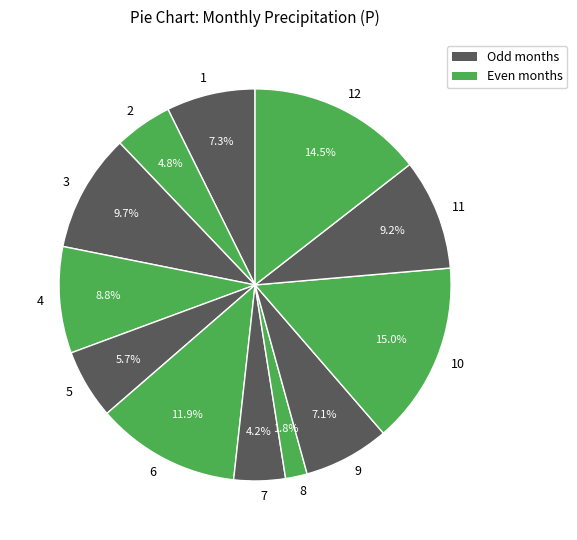

To the nearest percent, what is the difference between the largest and smallest slice percentages?

13%